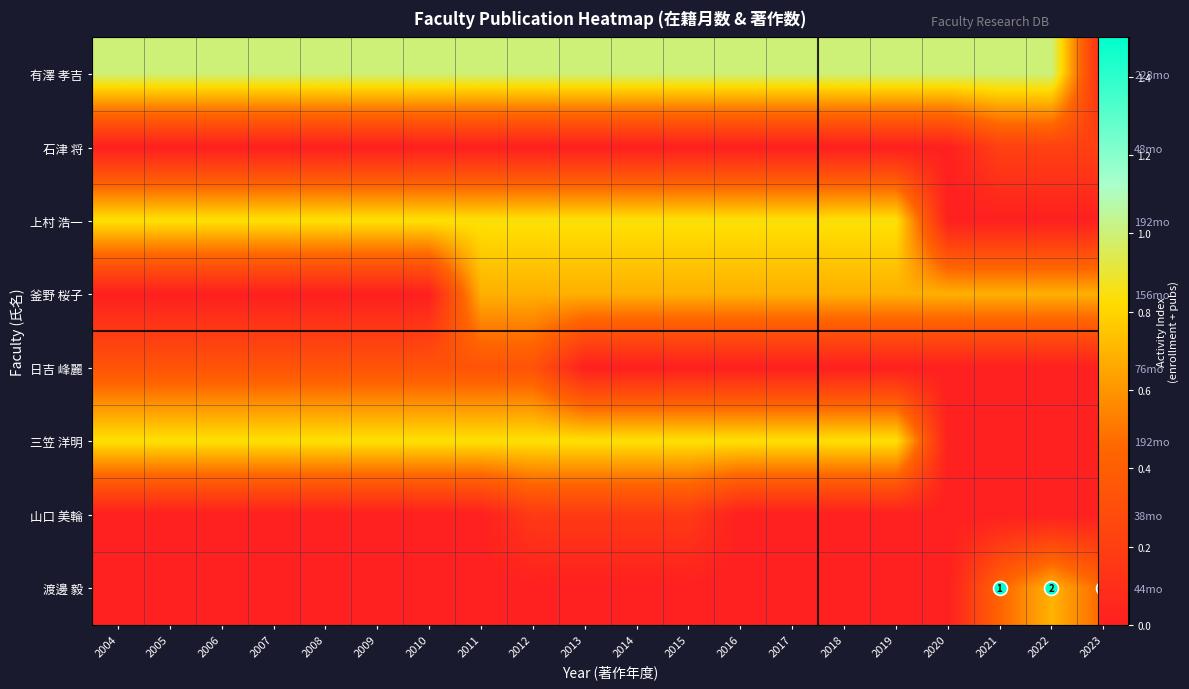

Between 2019 and 2012, which is larger?

2019